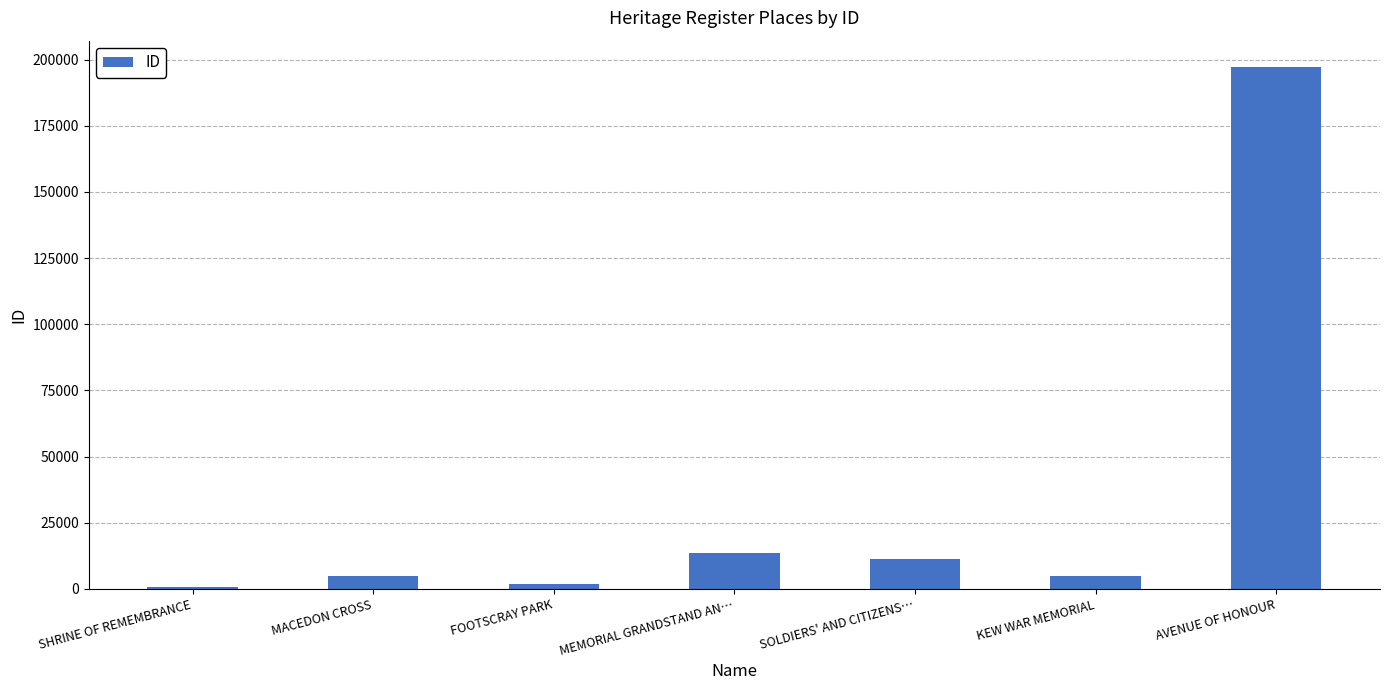

The chart shows a value of 7292 at MEMORIAL GRANDSTAND AN…. True or false?

False